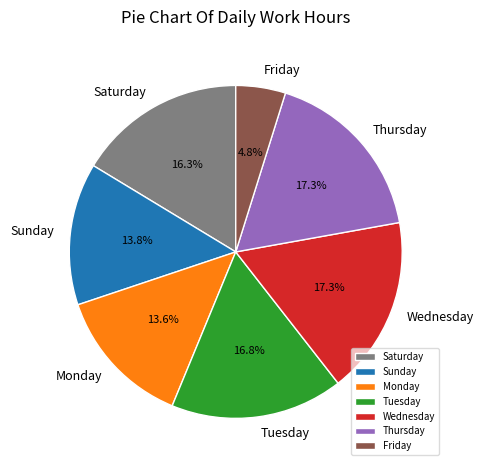

What is the ratio of the value at Sunday to the value at Wednesday?

0.8